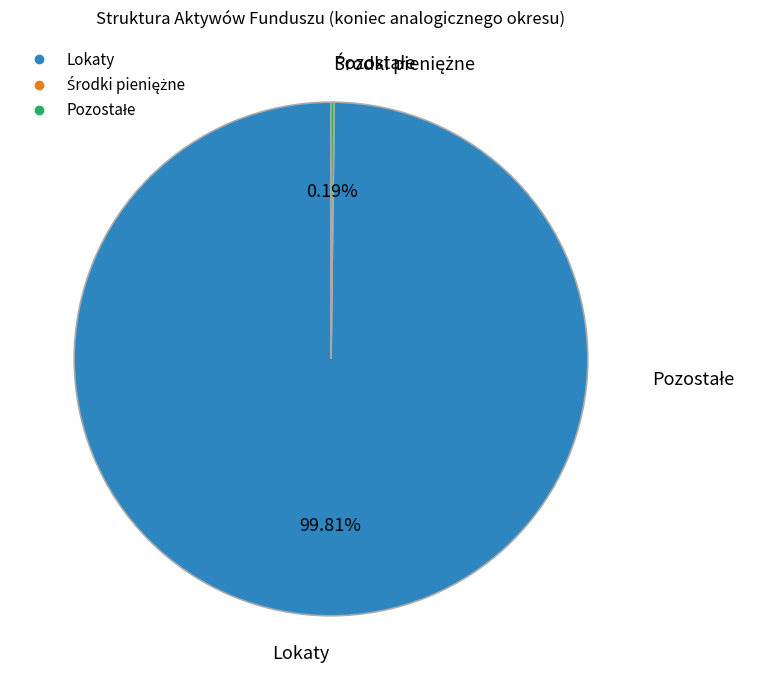

What is the largest slice in the pie chart?

Lokaty